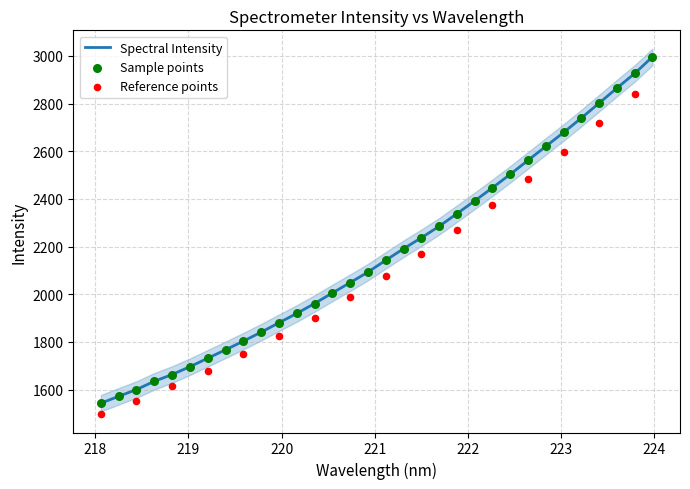

Between 220.9264 and 219.7801, which is larger?

220.9264